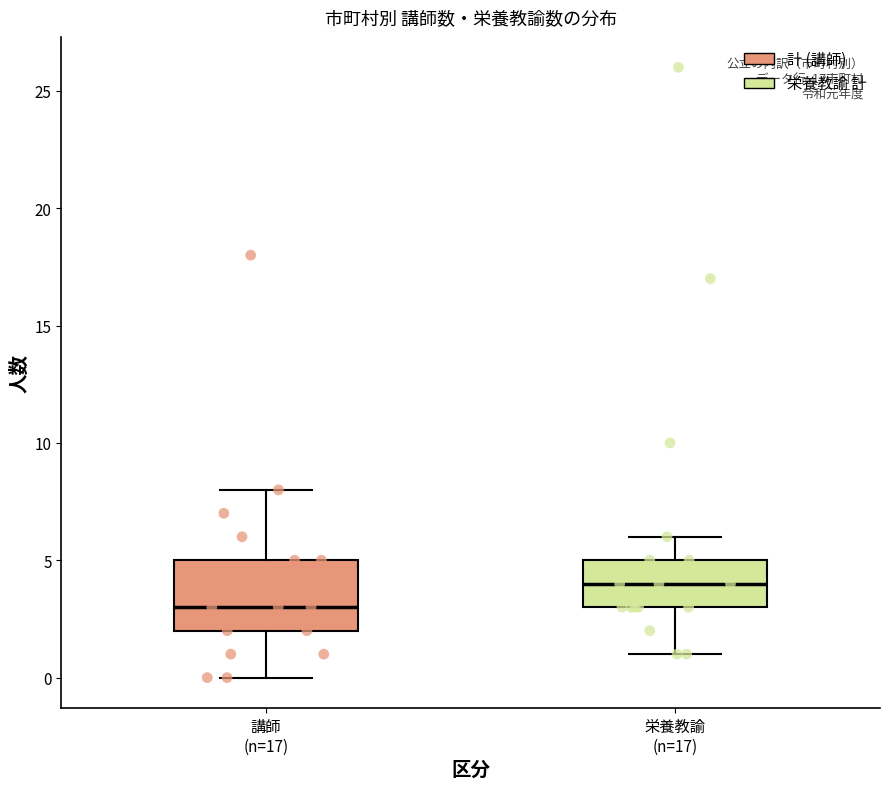

Reading left to right, read every box against the y-axis: the position of its median line, the range the box covers, and the ends of its whiskers. The values are not printed on the chart, so give them approximately, as read against the axis.

講師 (n=17): median 3, box 2 to 5, whiskers 0 to 8
栄養教諭 (n=17): median 4, box 3 to 5, whiskers 1 to 6